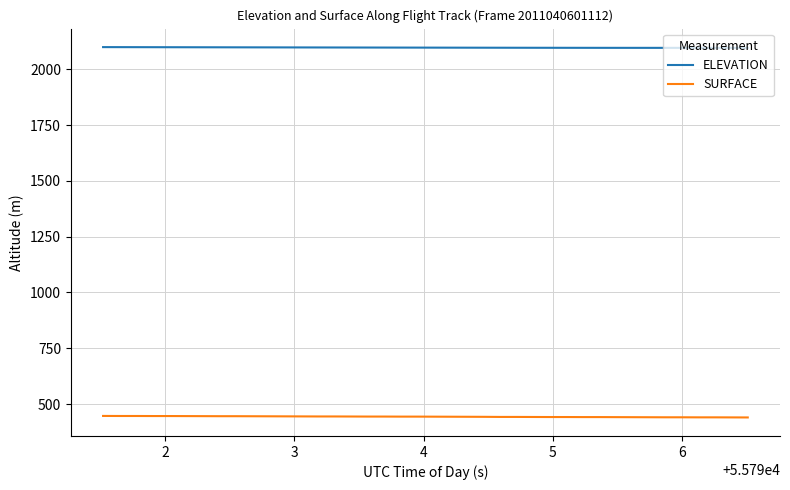

What is the minimum value for SURFACE?

439.8